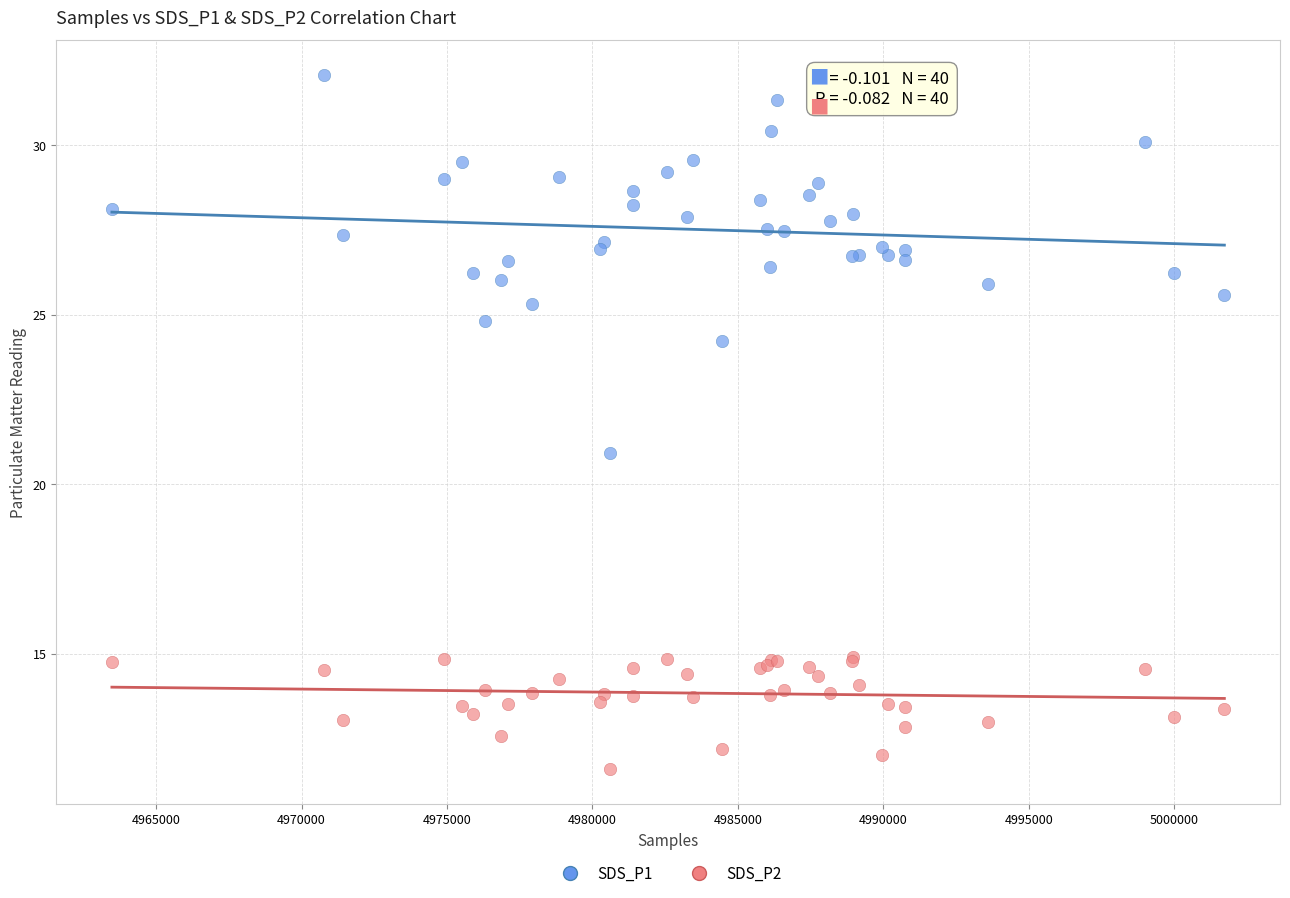

What are all the series names shown in the legend?

SDS_P1, SDS_P2